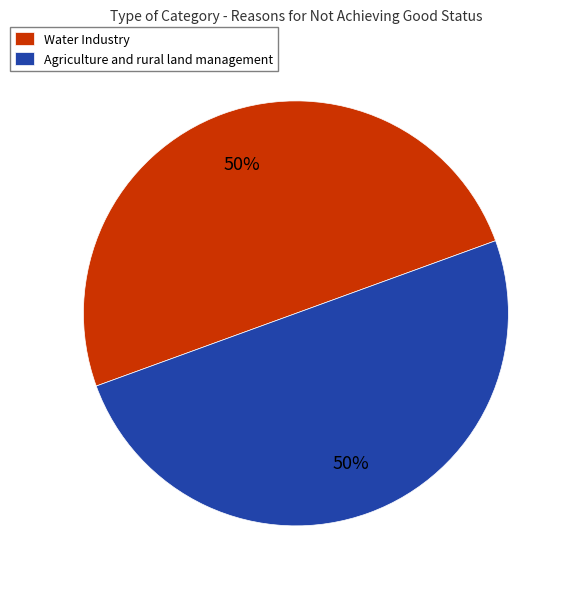

Approximately how many times larger is the value at Water Industry compared to Agriculture and rural land management?

1.0